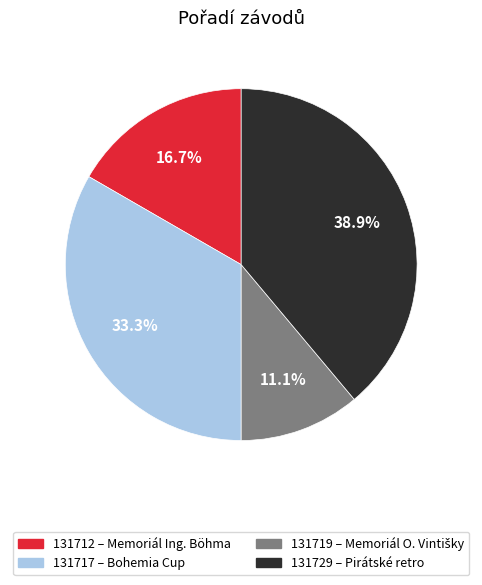

What is the ratio of the value at 131712 to the value at 131729?

0.4